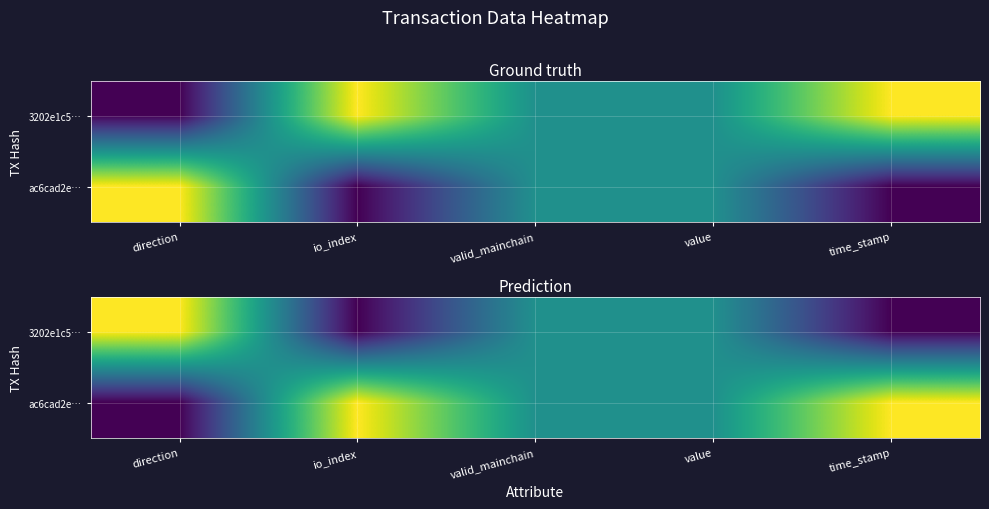

Rank the series by their average value, from highest to lowest.

ac6cad2e…, 3202e1c5…